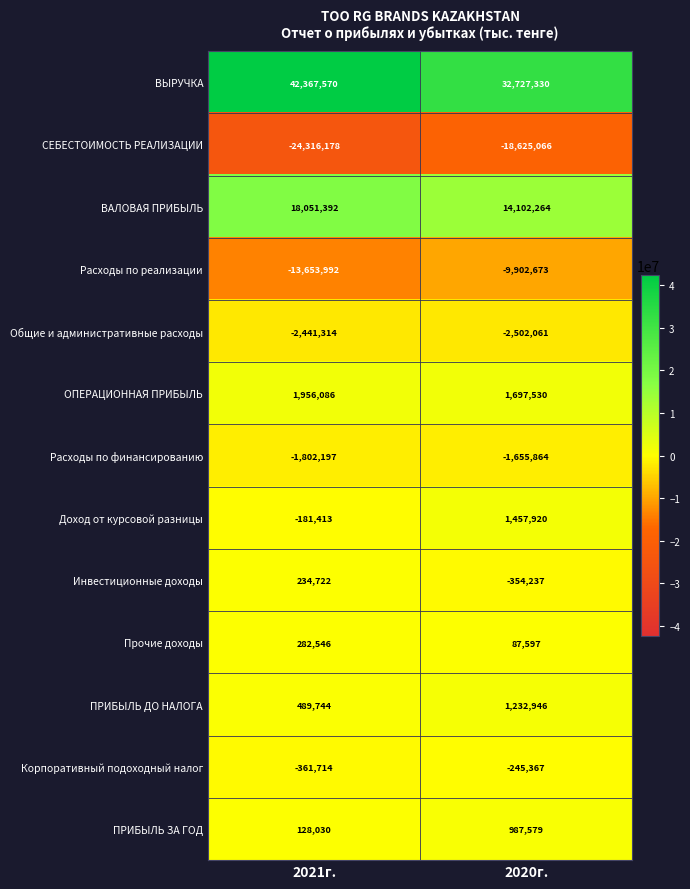

What is the total value across all series at 2020г.?

19007898